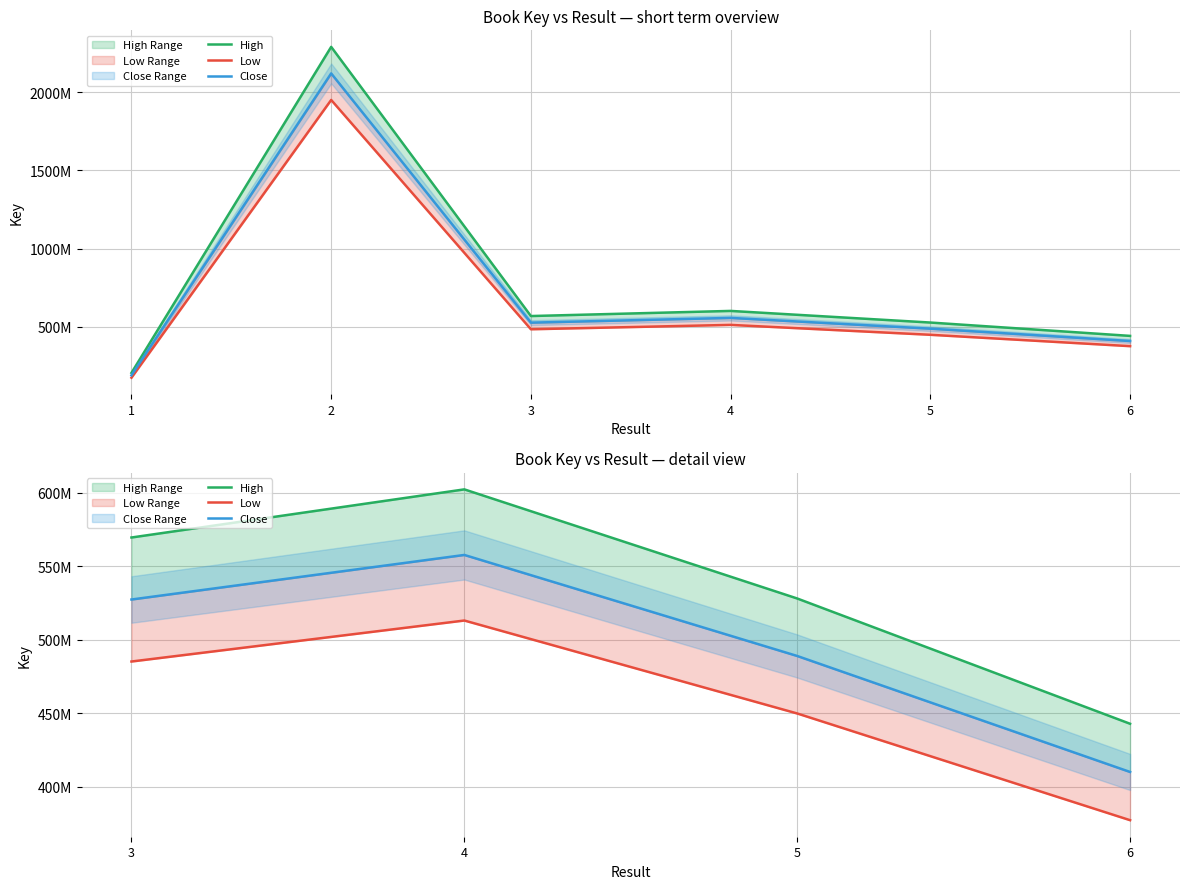

True or false: Close and Low cross at least once.

False